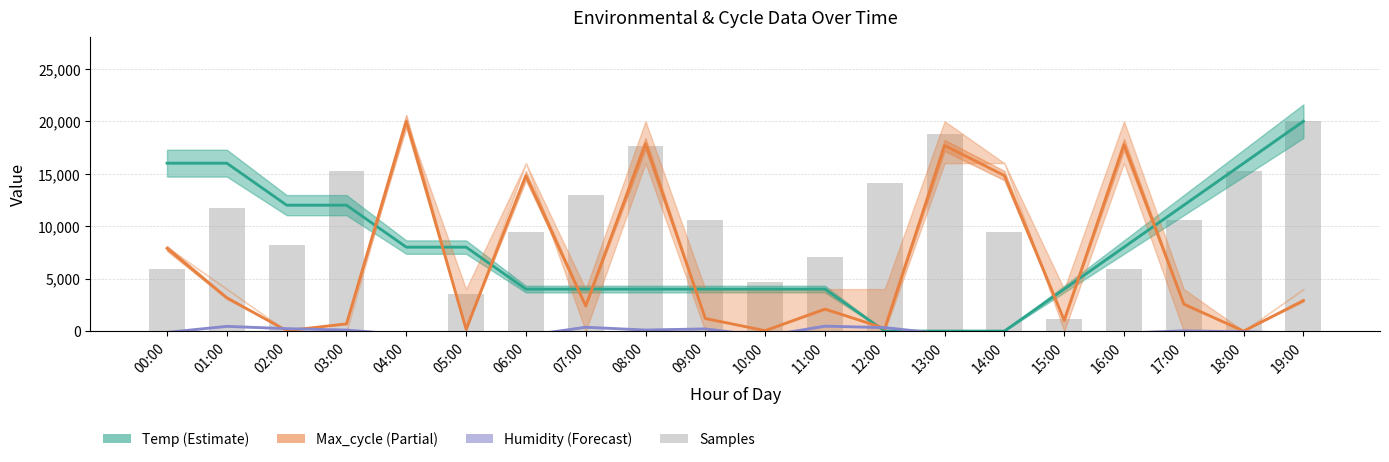

What is the label of the 15th bar from the left?

14:00